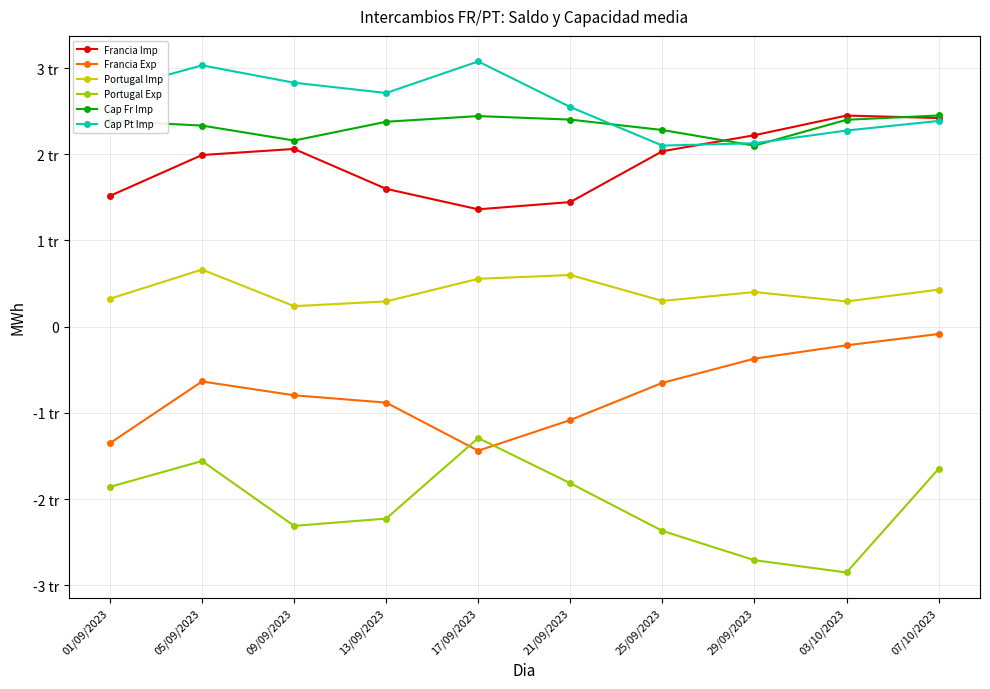

The Francia Imp series shows 2061.8 at 09/09/2023. True or false?

True